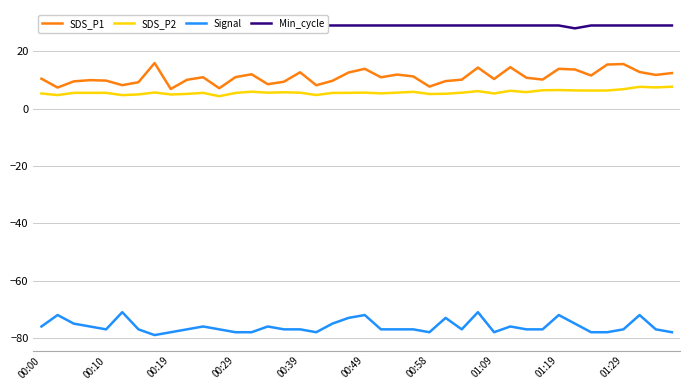

True or false: Signal and Min_cycle intersect in this chart.

False